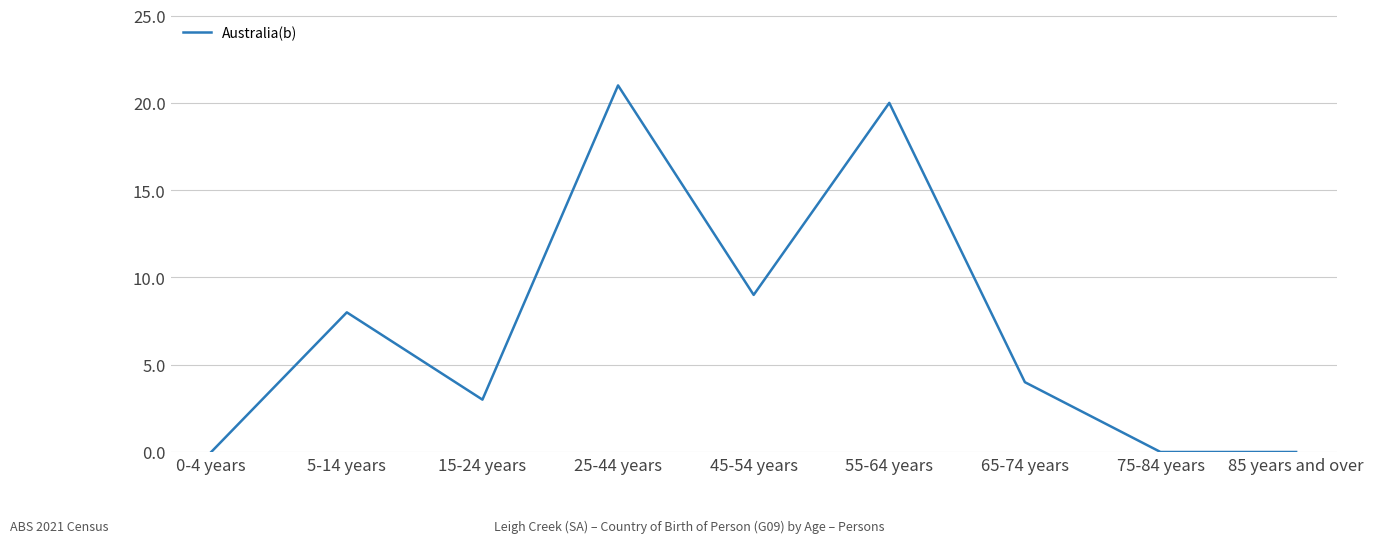

What is the change in value from 5-14 years to 15-24 years?

-5